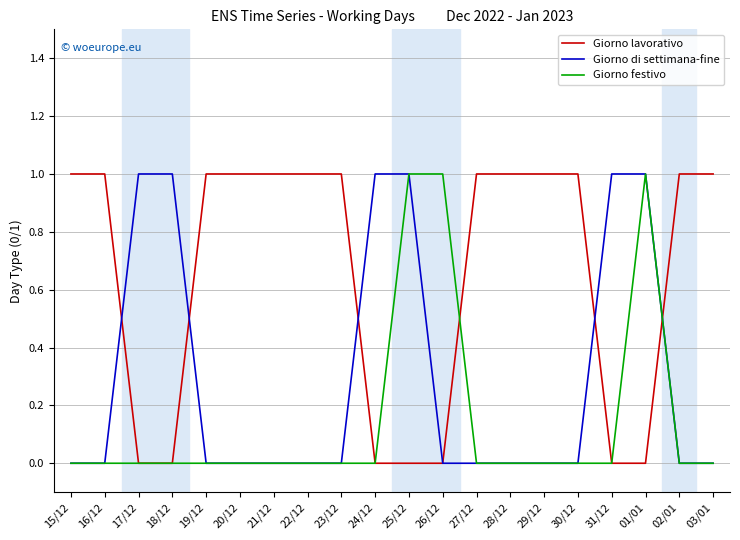

What position from the right is 27/12?

8